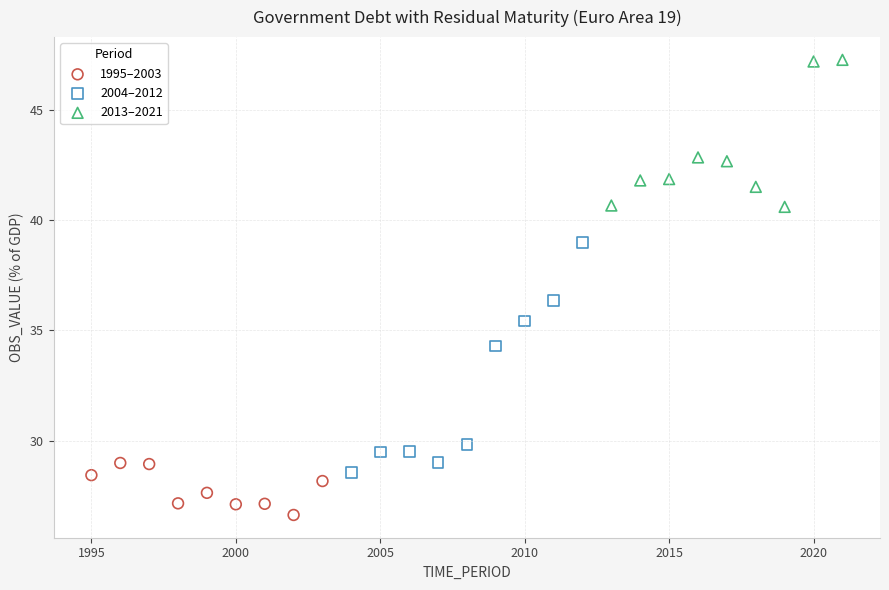

Which series has the widest spread of Y values?

2004–2012